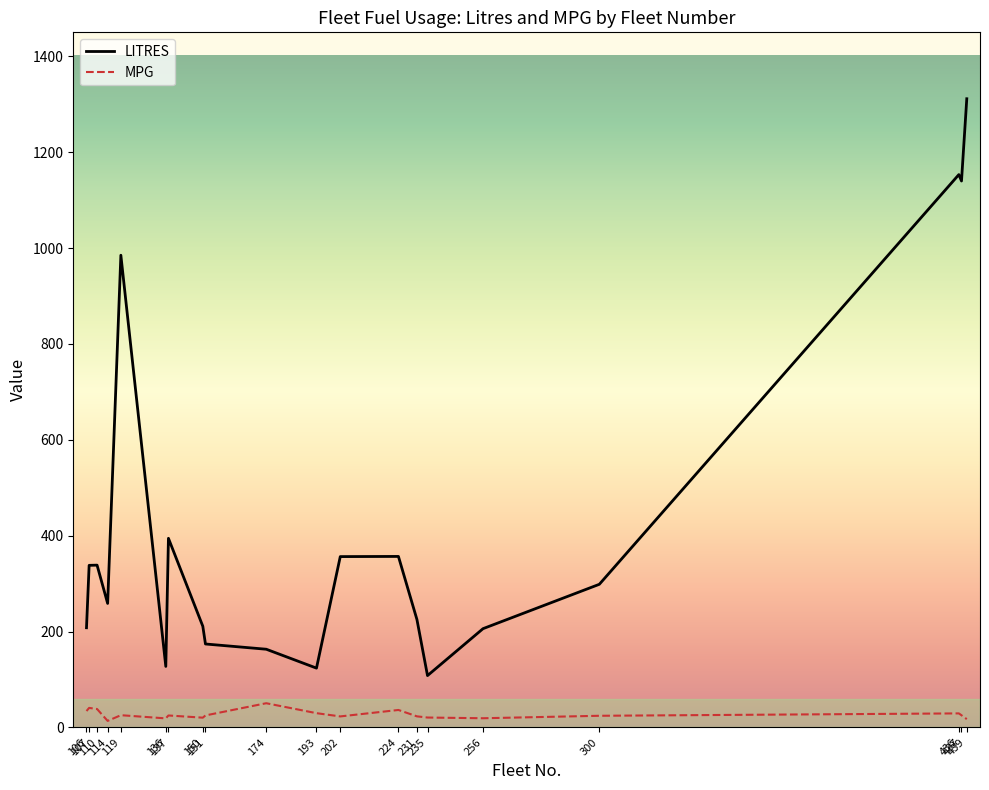

Which series has the largest total across all categories?

LITRES